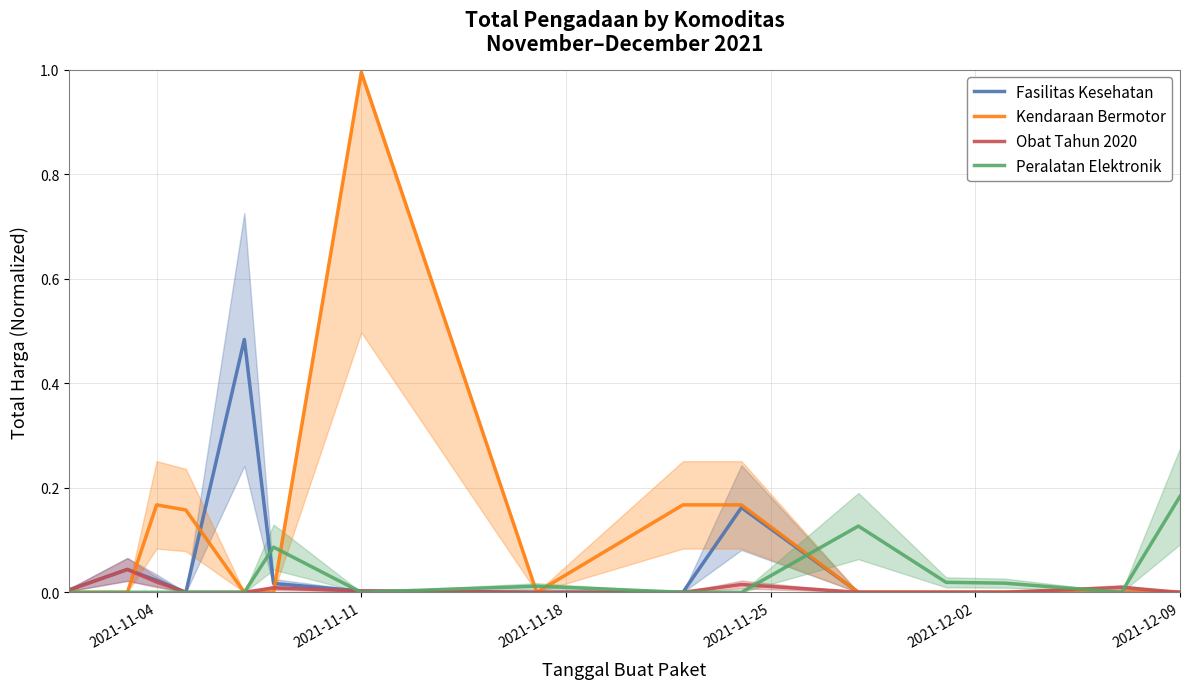

In Fasilitas Kesehatan, how many points are lower than both neighbors (excluding endpoints)?

1